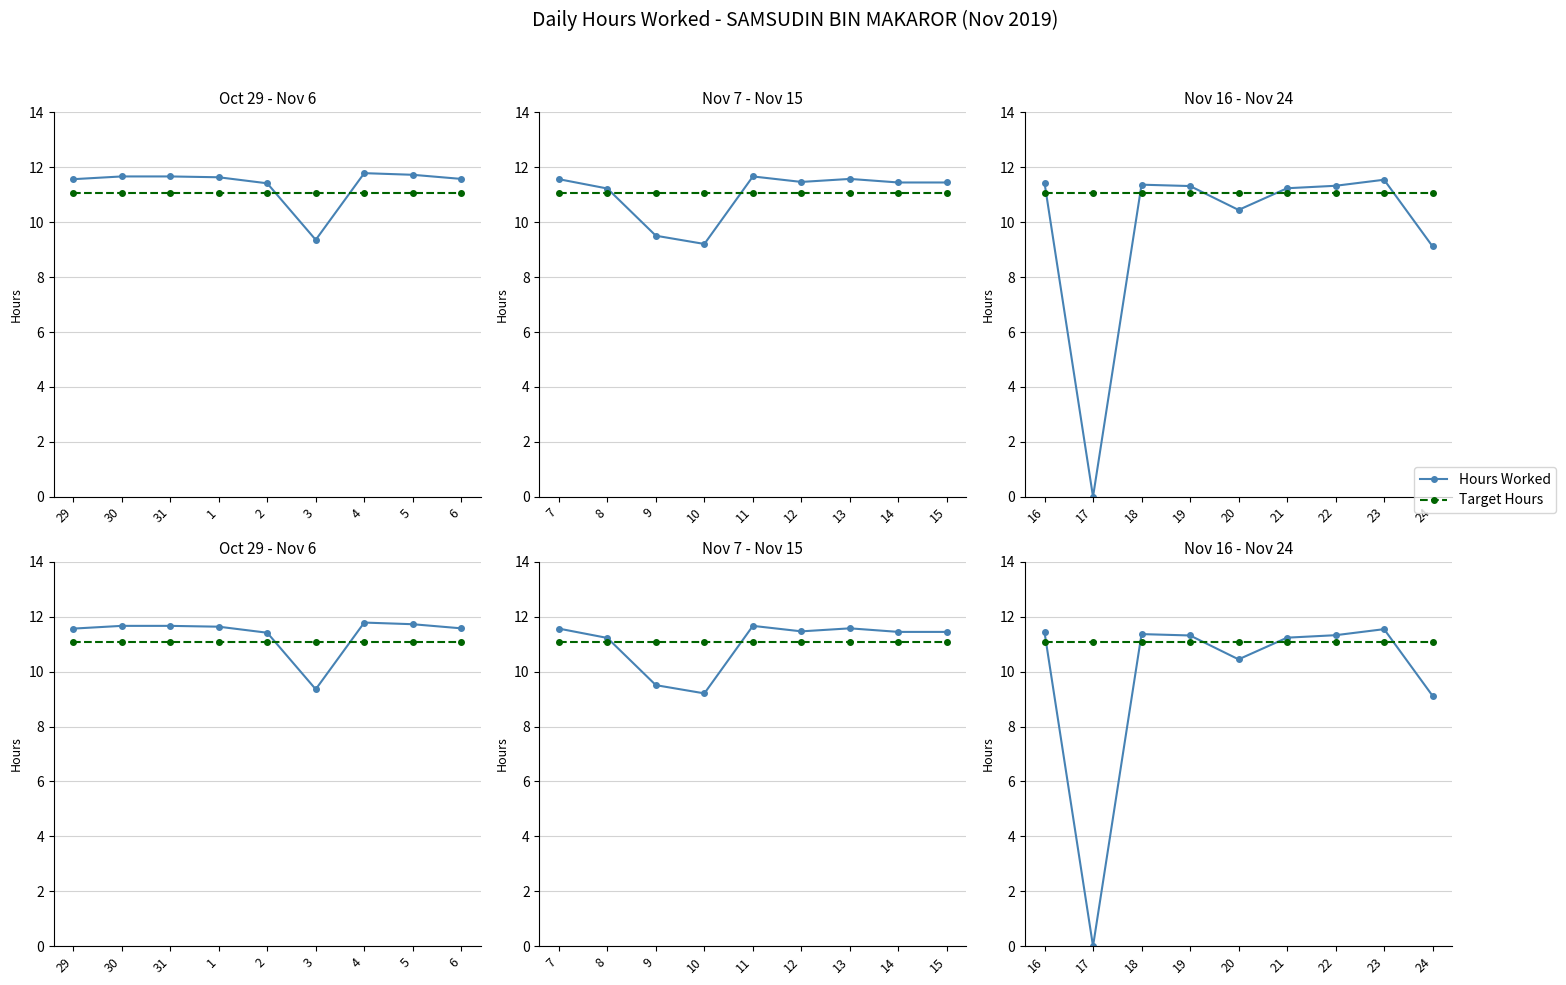

At which label does Hours Worked first exceed 11?

16